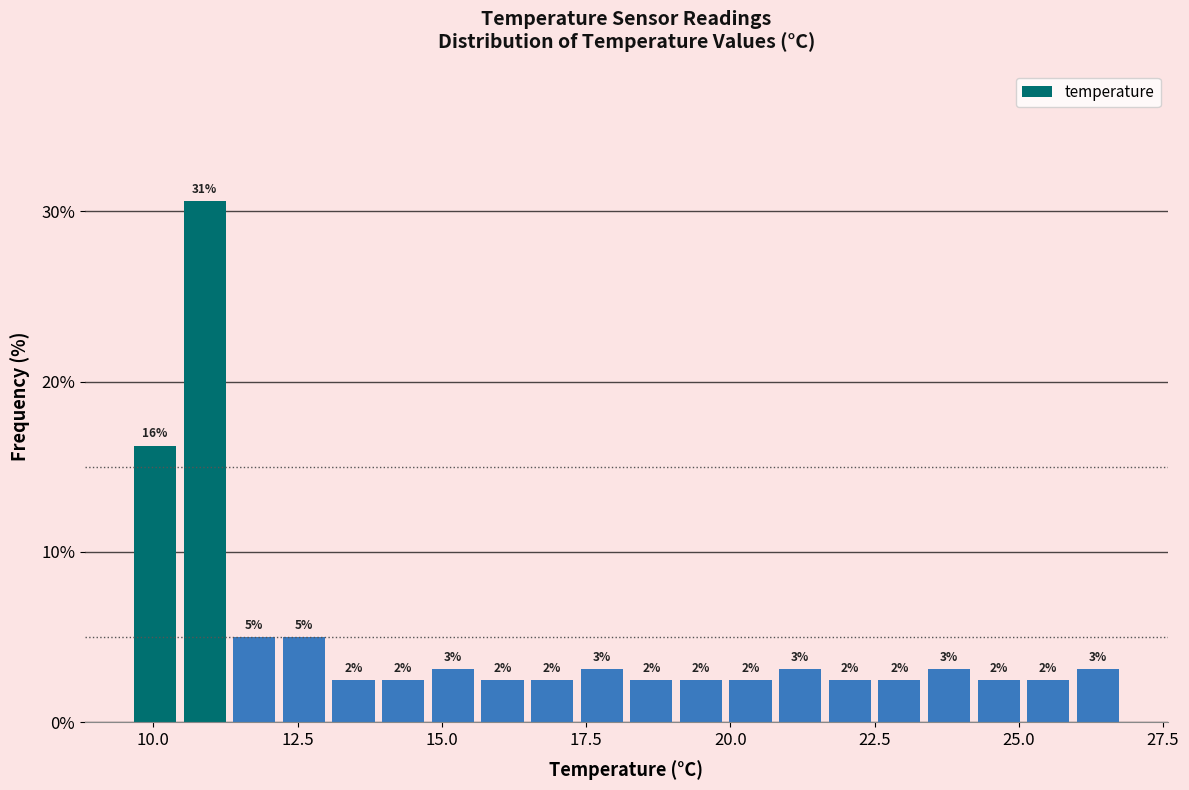

Read against the x-axis, roughly where is the centre of the tallest bar?

11.0